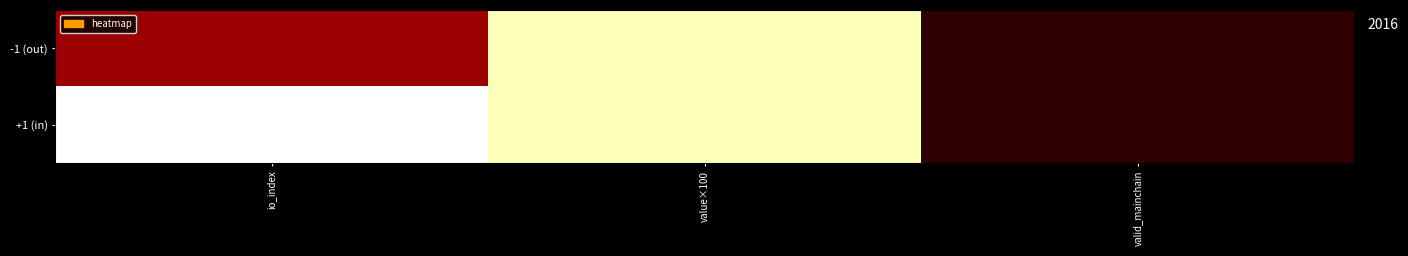

Rank the series at value×100 from highest to lowest value.

-1 (out), +1 (in)